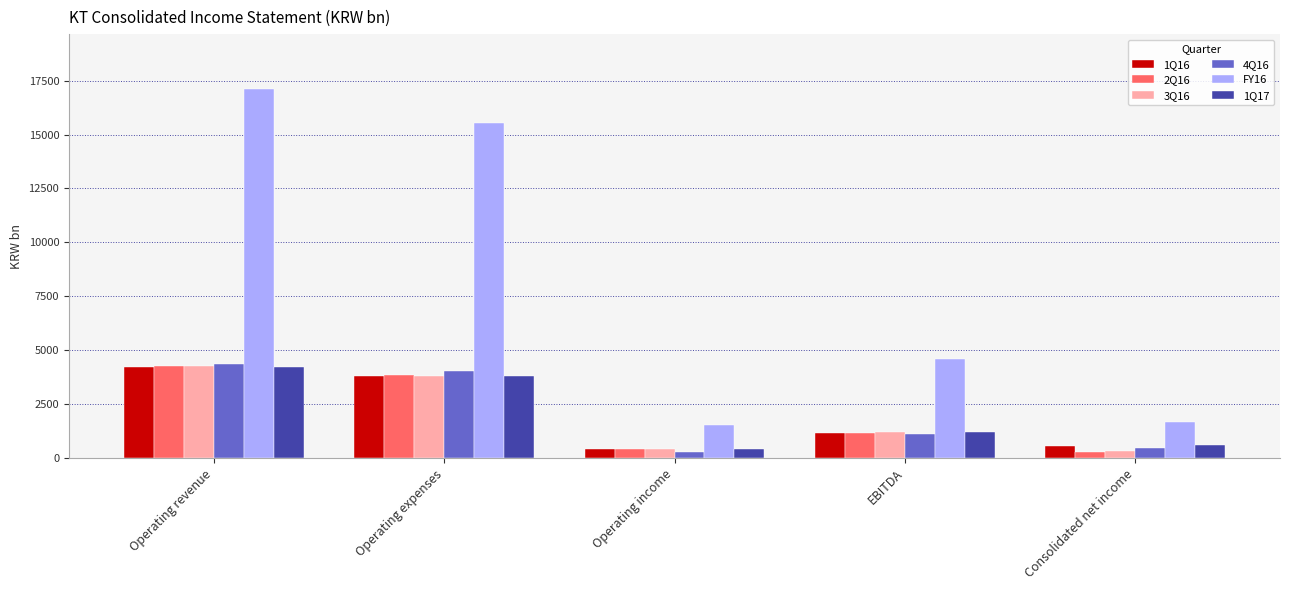

What is the smallest value displayed?

291.0